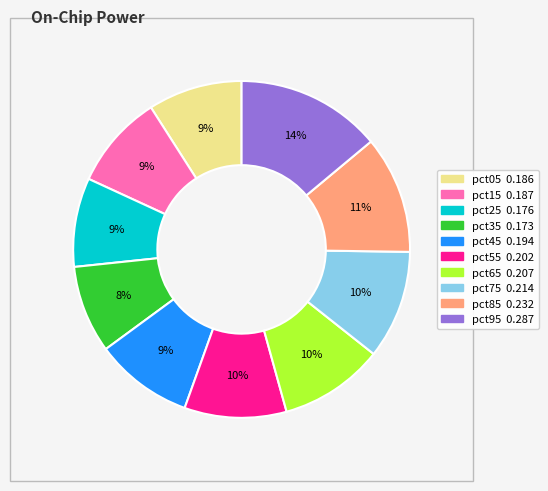

To the nearest percent, what is the combined percentage of pct75 and pct65?

20%